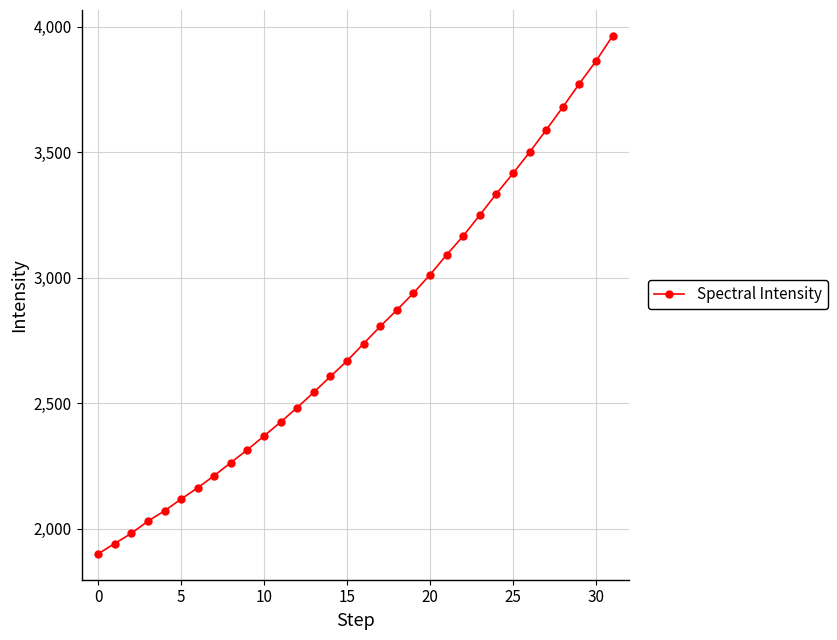

What is the value of the 13th point from the left?

2482.8